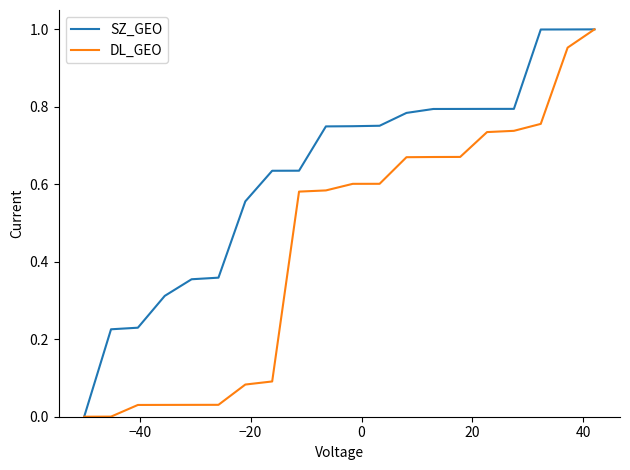

Which series has the largest total across all categories?

SZ_GEO